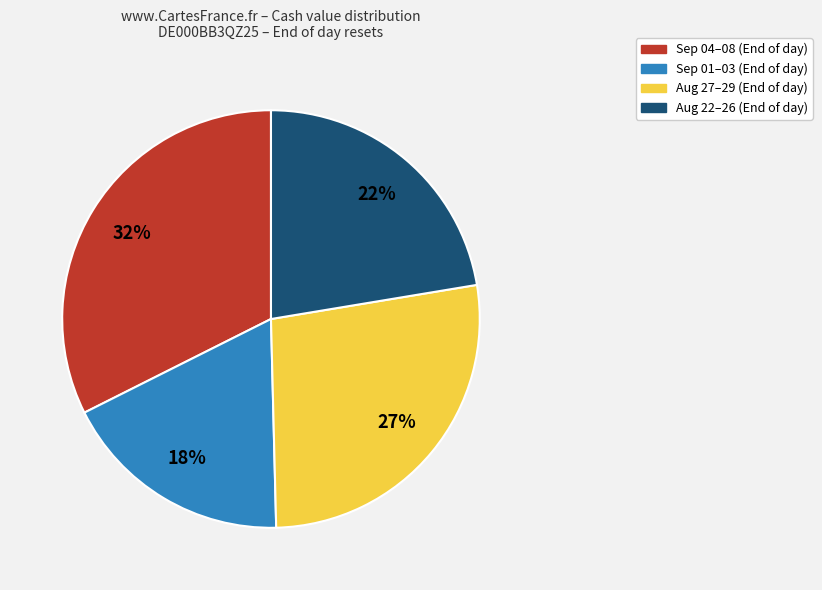

Is there a majority slice in this chart?

No